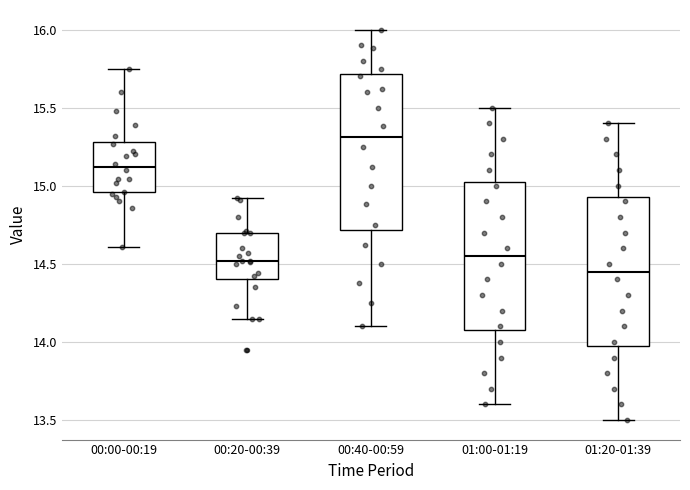

Reading left to right, read every box against the y-axis: the position of its median line, the range the box covers, and the ends of its whiskers. The values are not printed on the chart, so give them approximately, as read against the axis.

00:00-00:19: median 15.10, box 14.95 to 15.30, whiskers 14.60 to 15.75
00:20-00:39: median 14.50, box 14.40 to 14.70, whiskers 14.15 to 14.90
00:40-00:59: median 15.30, box 14.70 to 15.70, whiskers 14.10 to 16.00
01:00-01:19: median 14.55, box 14.10 to 15.05, whiskers 13.60 to 15.50
01:20-01:39: median 14.45, box 14.00 to 14.95, whiskers 13.50 to 15.40